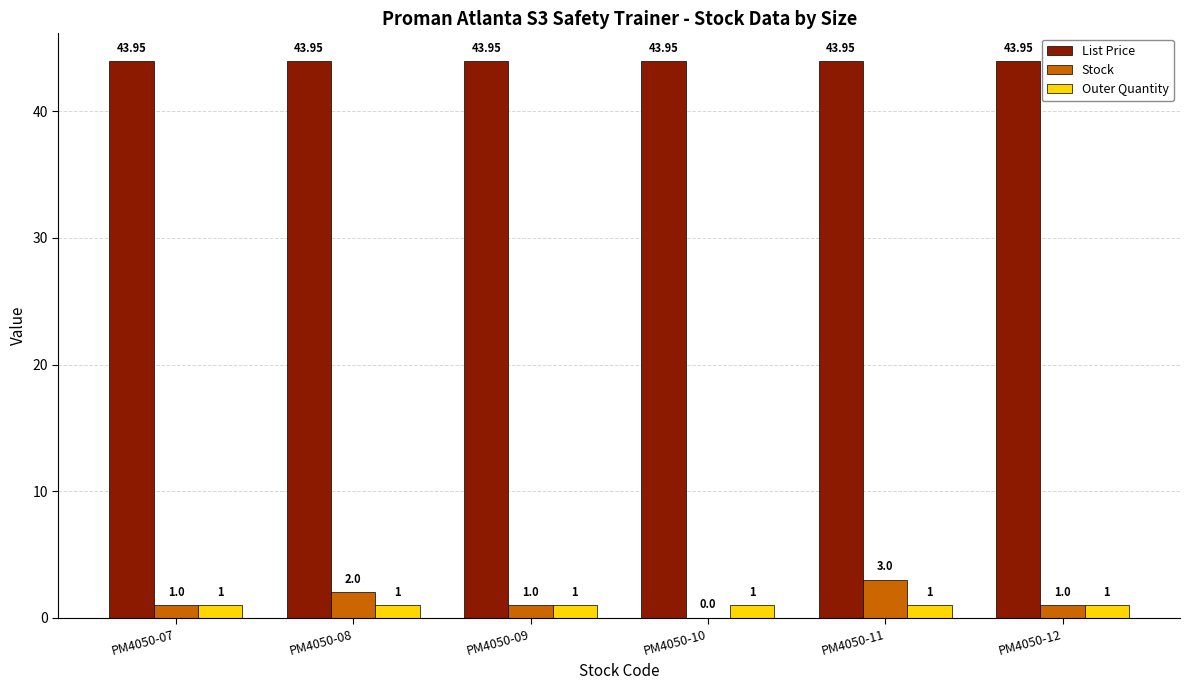

Between PM4050-08 and PM4050-10, which series saw the biggest shift?

Stock